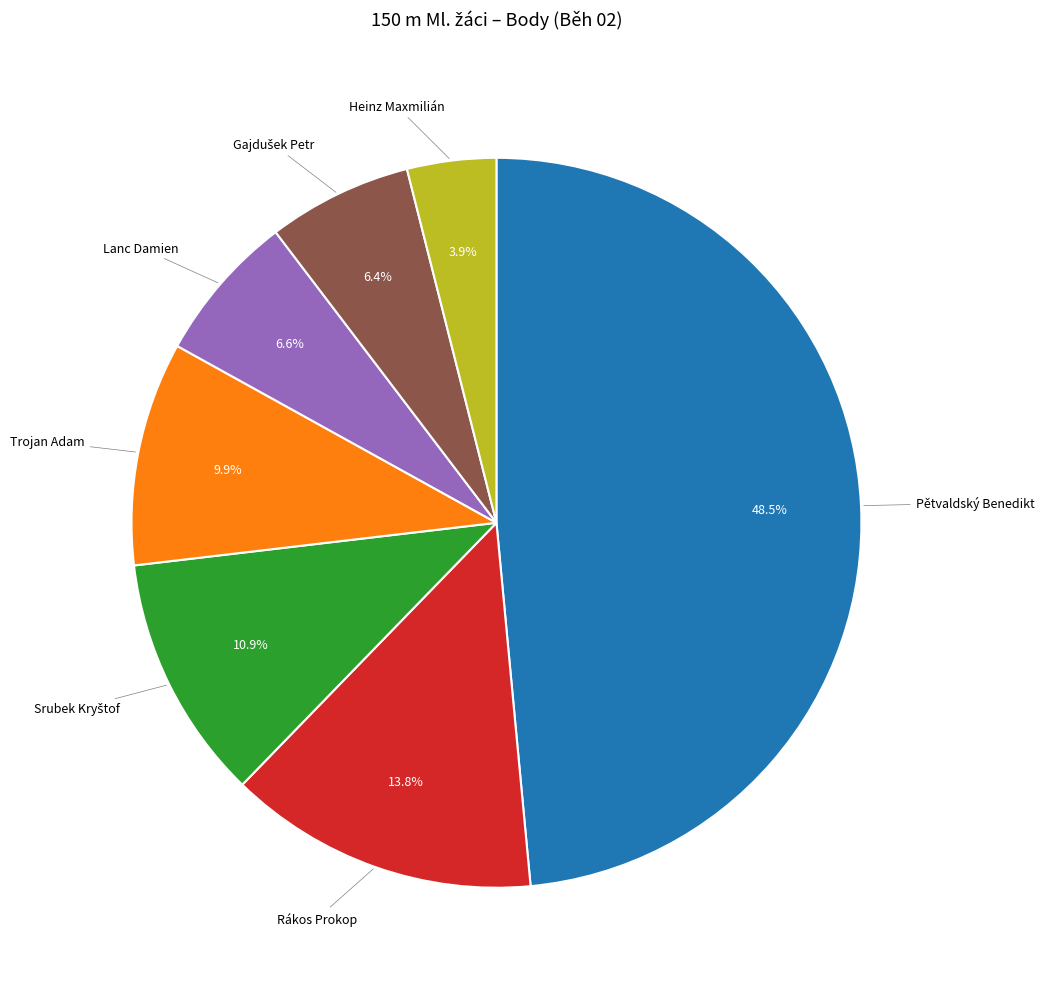

Is there any slice that represents more than half of the pie?

No